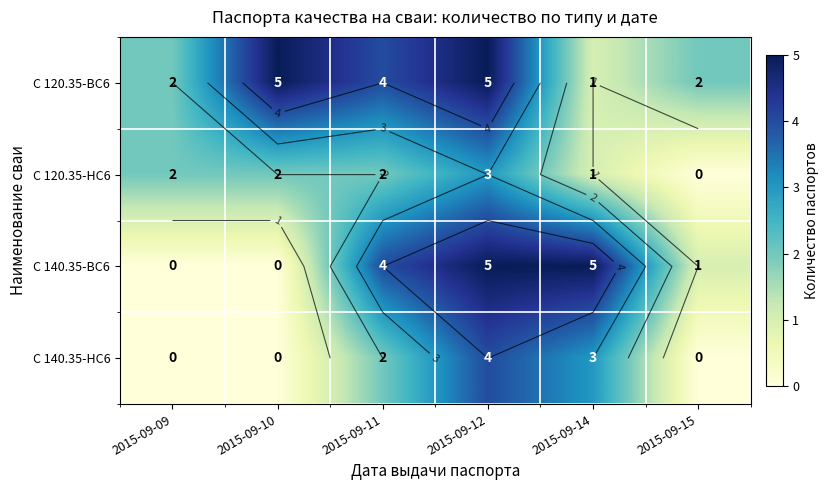

What is the greatest value displayed?

5